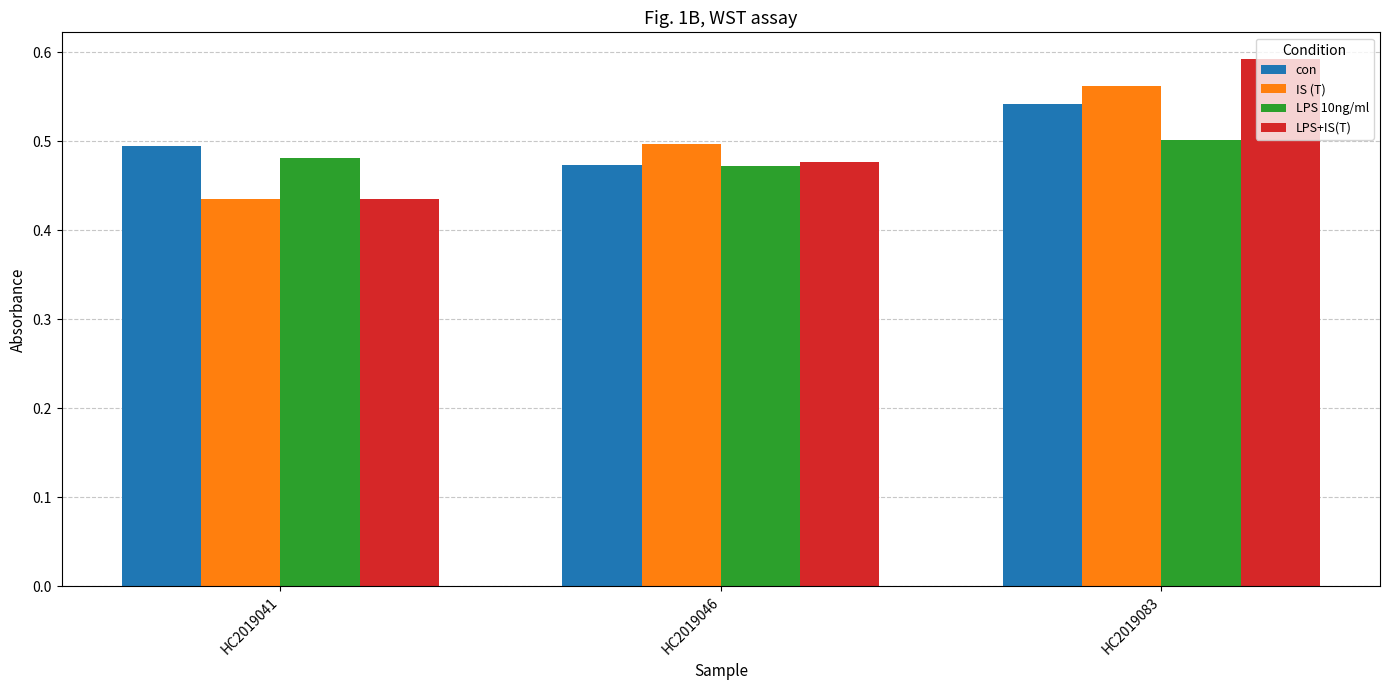

Is it true that con equals 0.5 at HC2019083?

True